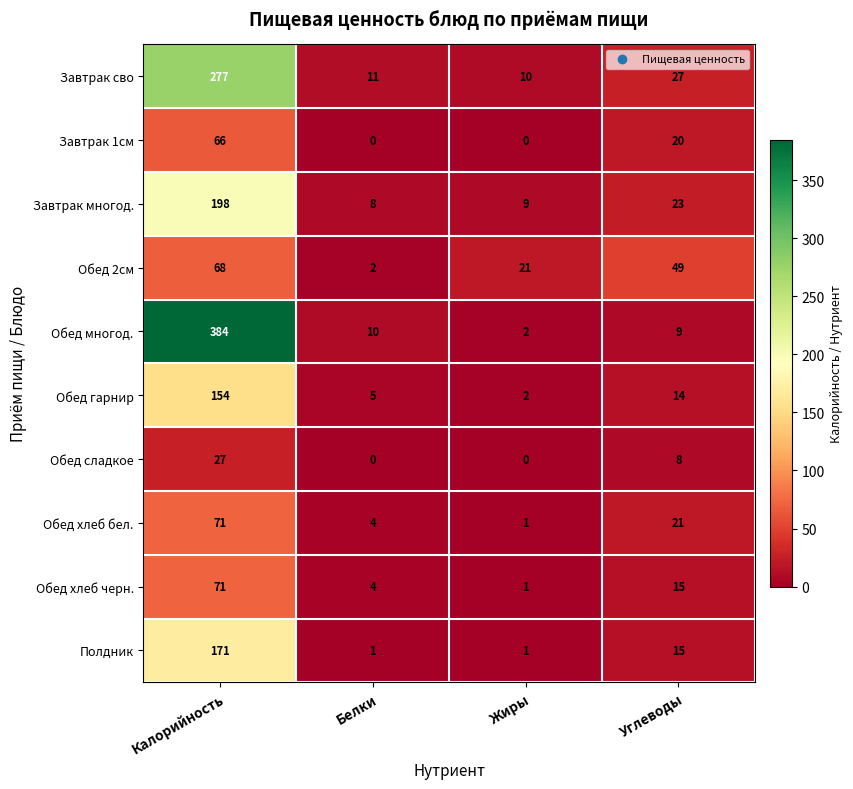

What is the sum of all Обед хлеб черн. values?

91